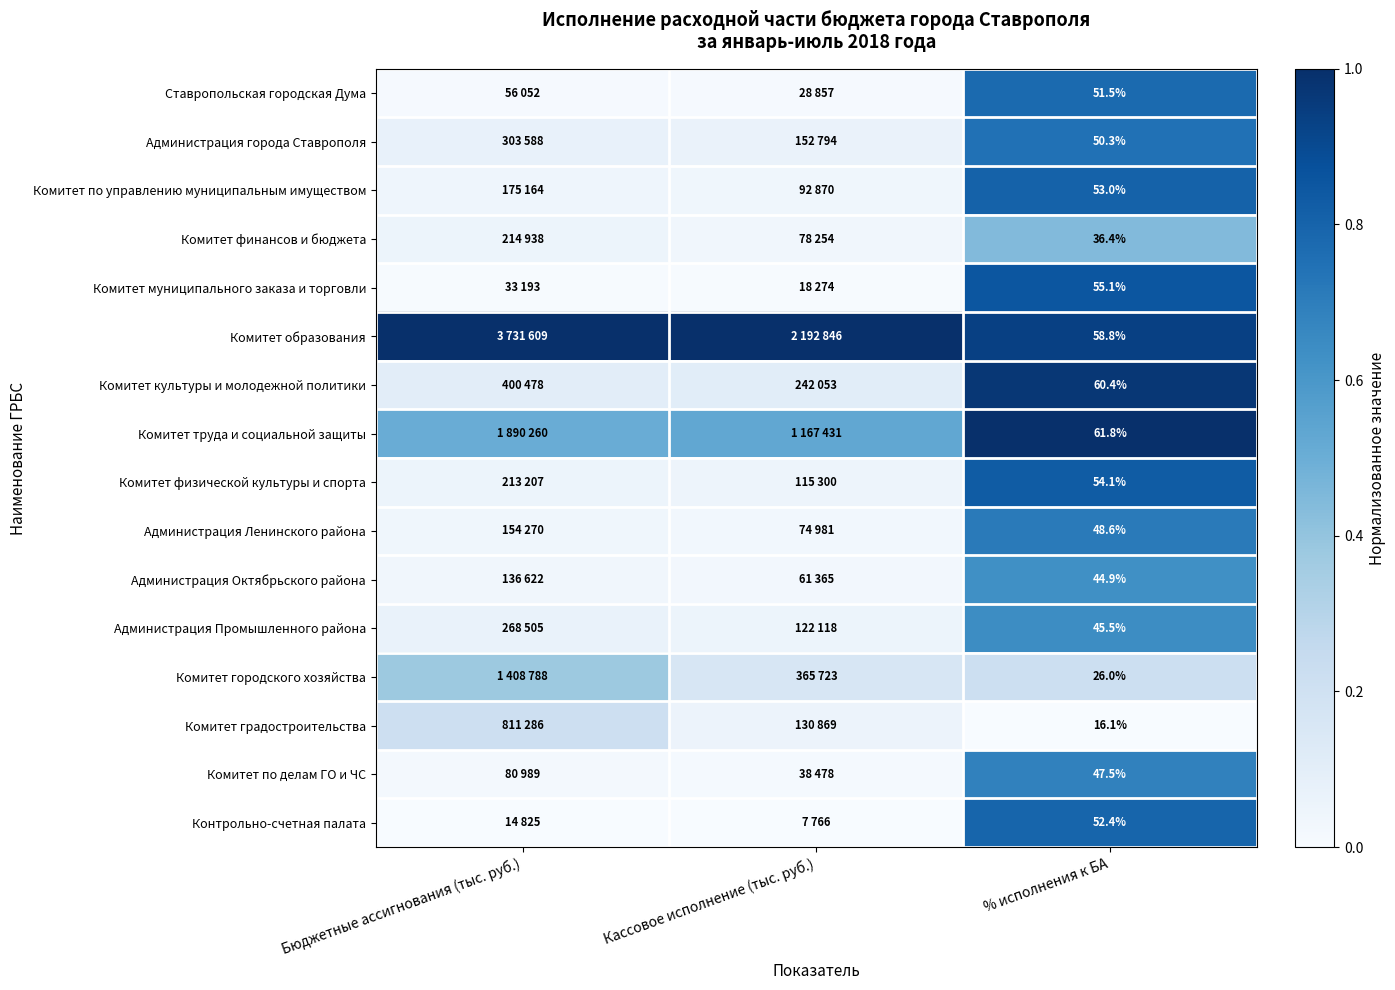

Count the number of categories in the chart.

3